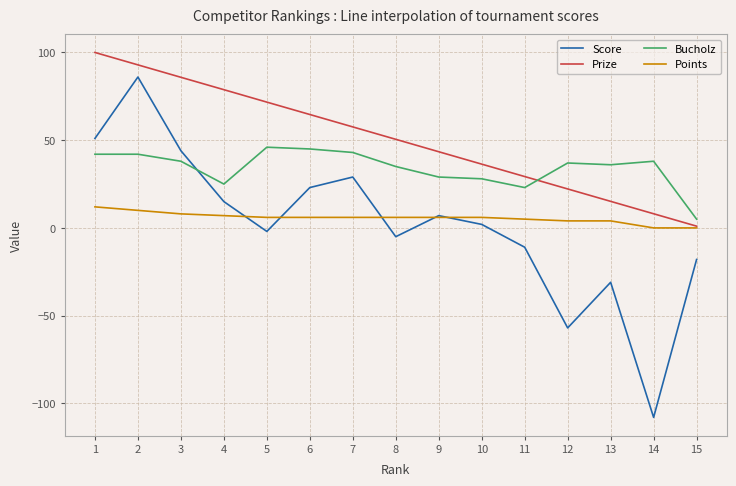

True or false: Points has a value of 6.0 at 9.

True